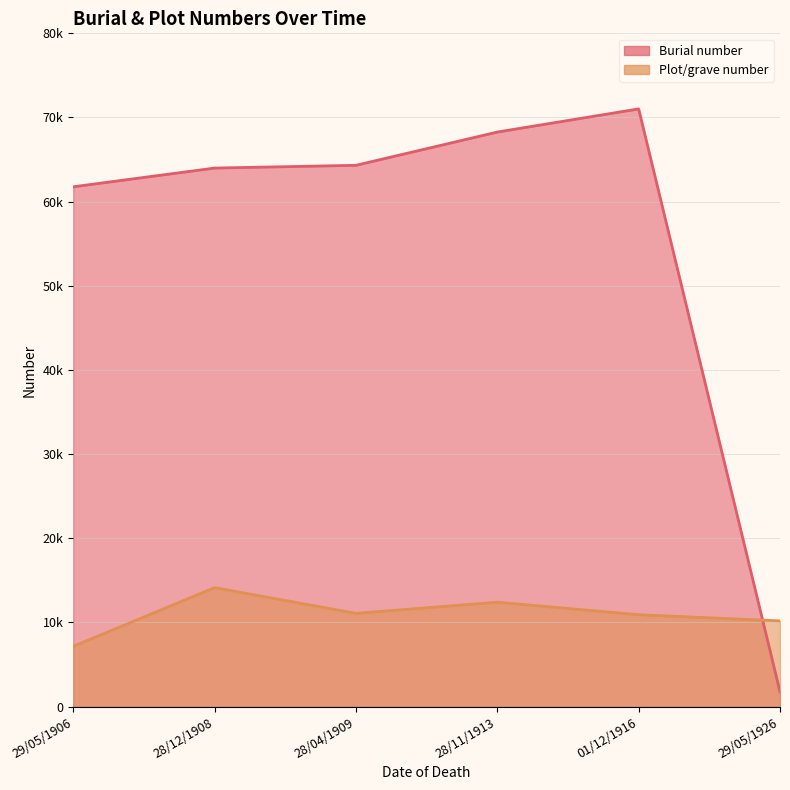

Where is the first local minimum for Plot/grave number?

28/04/1909